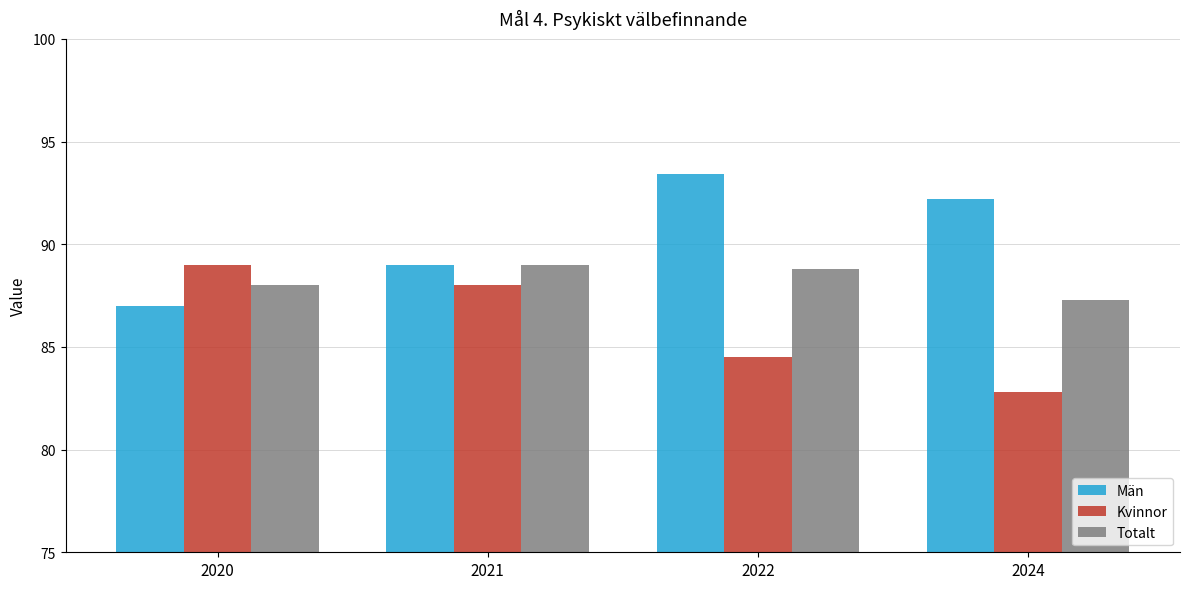

Between 2020 and 2022, which series saw the biggest shift?

Män